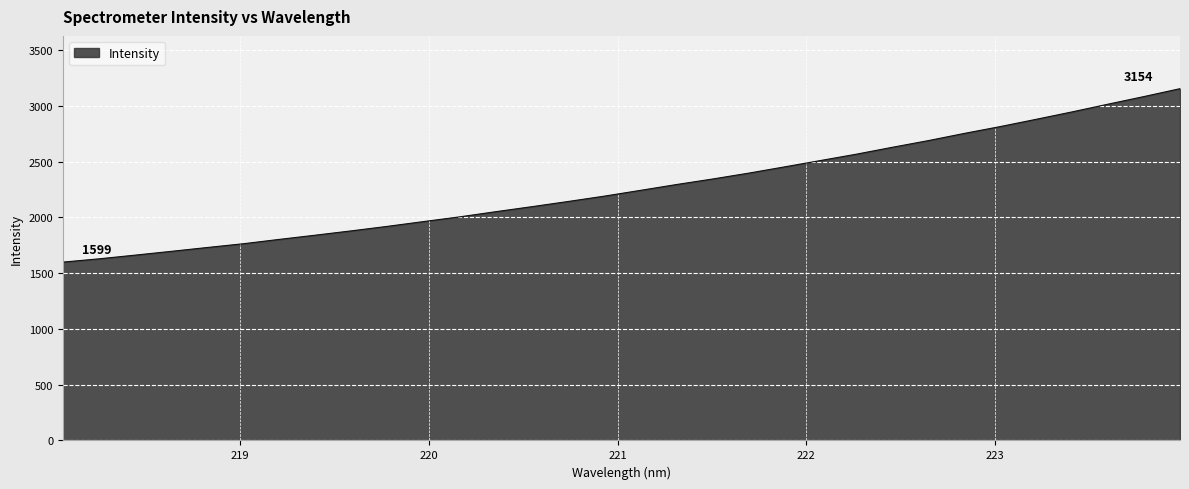

What is the difference between the maximum and minimum values?

1555.0